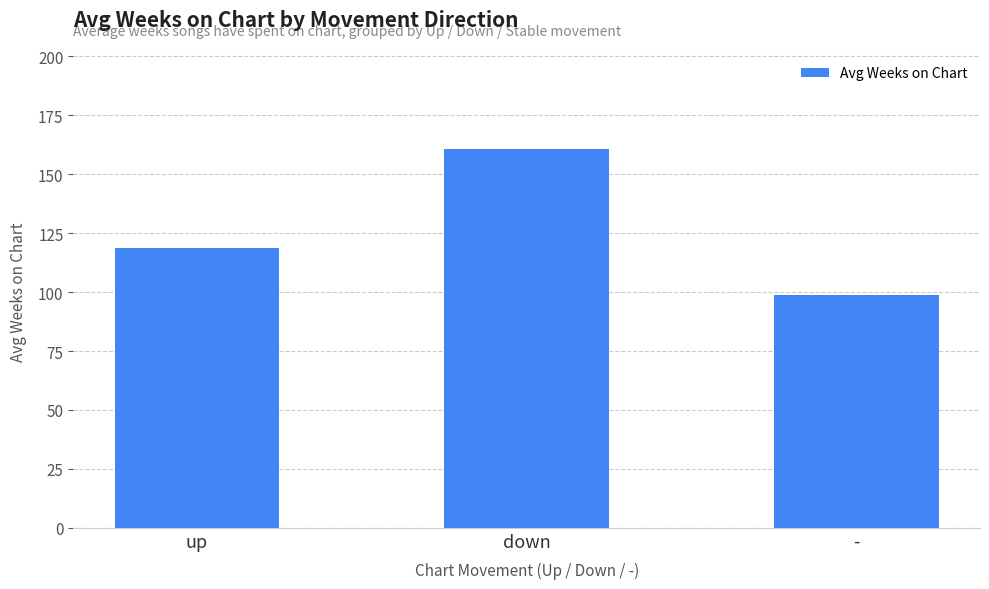

Reading right to left, extract all data points from this chart.

98.6	160.9	118.7